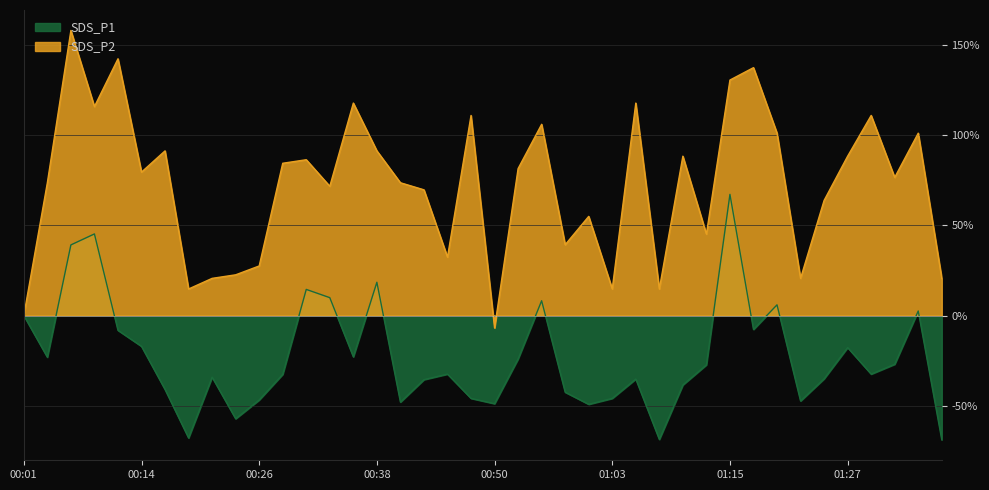

True or false: SDS_P2 and SDS_P1 cross at least once.

False